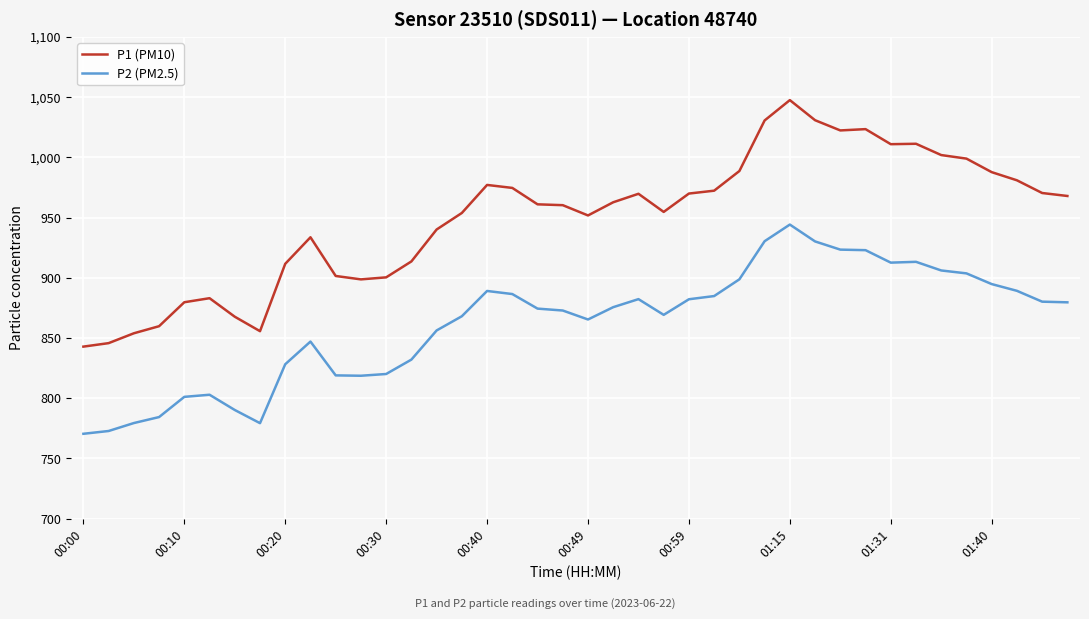

Which series has the largest total across all categories?

P1 (PM10)